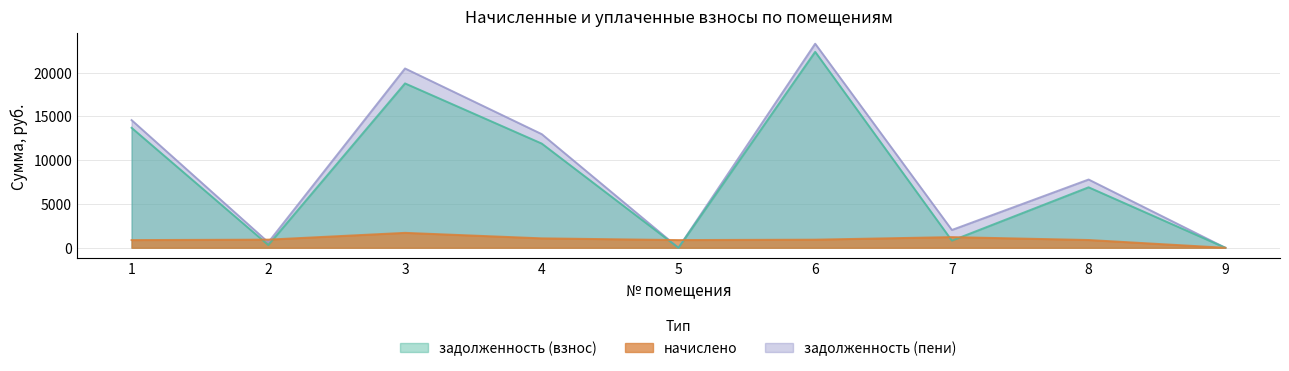

What are all the series names shown in the legend?

задолженность (взнос), начислено, задолженность (пени)